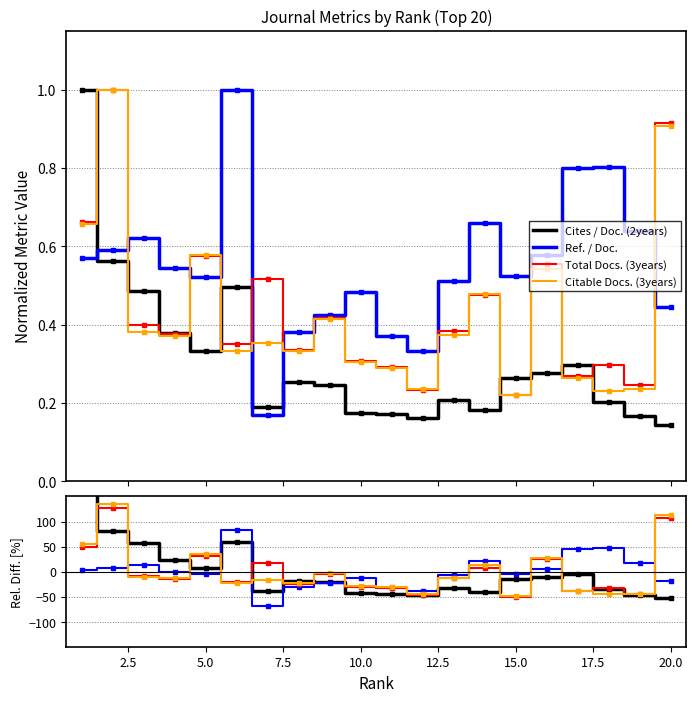

How many series are shown in this chart?

4